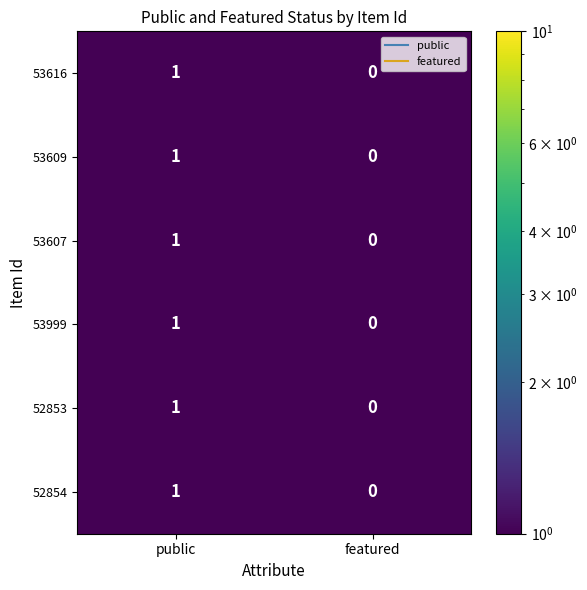

The value of 53616 at featured is 1. True or false?

False